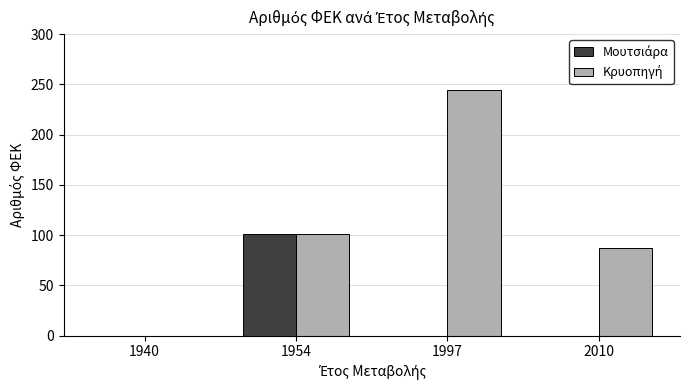

At which category does the chart reach its peak across all series?

1997